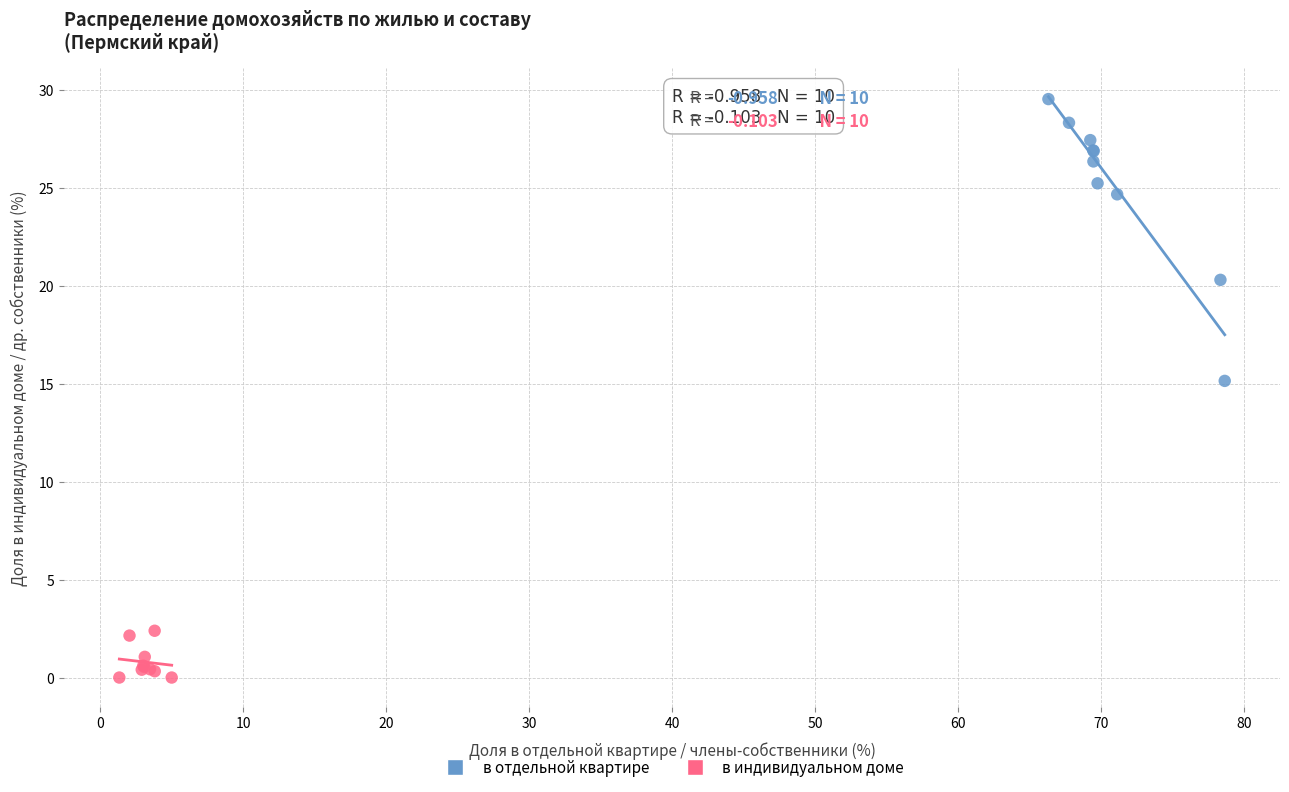

Which series has the widest spread of Y values?

в отдельной квартире